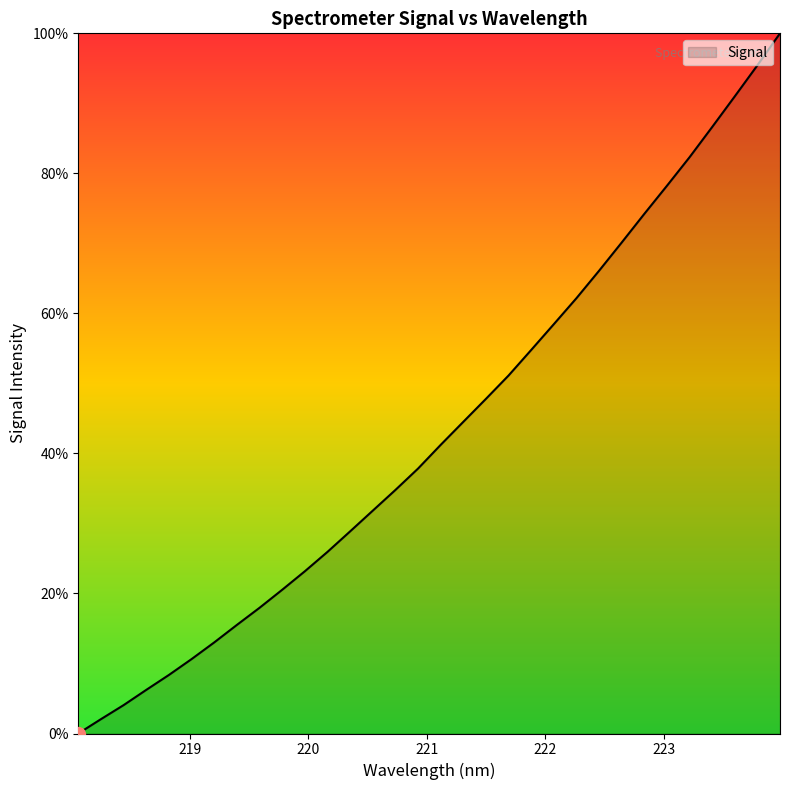

What is the greatest value displayed?

100.0